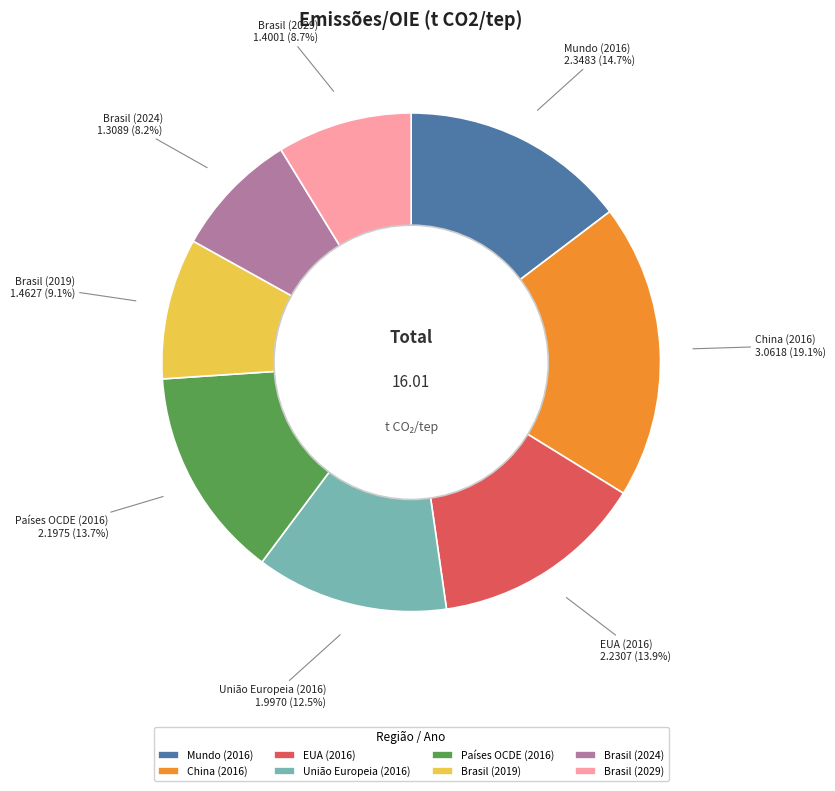

What is the largest slice in the pie chart?

China (2016)